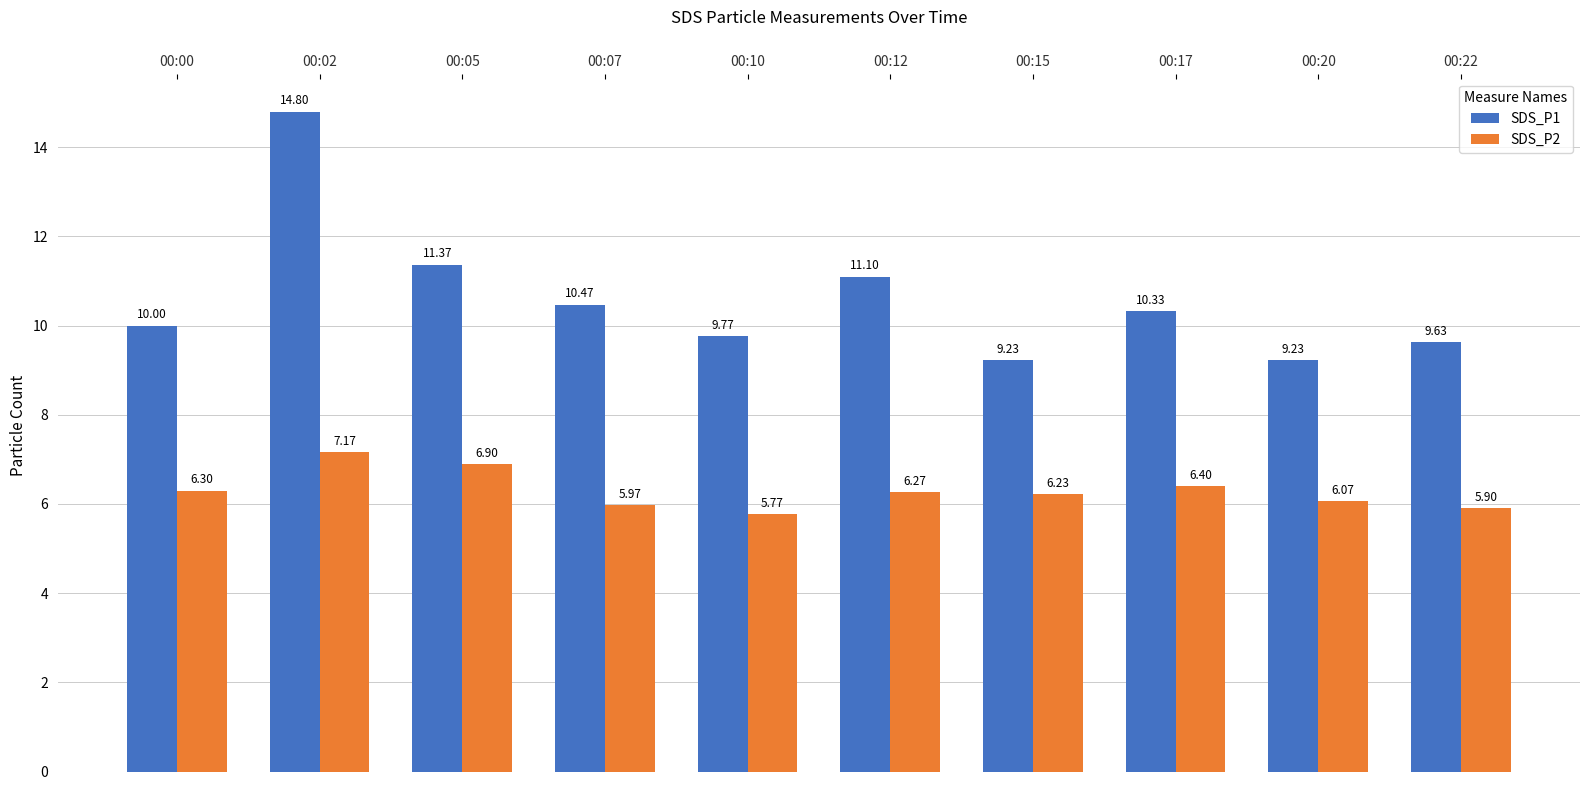

Count the number of categories in the chart.

10